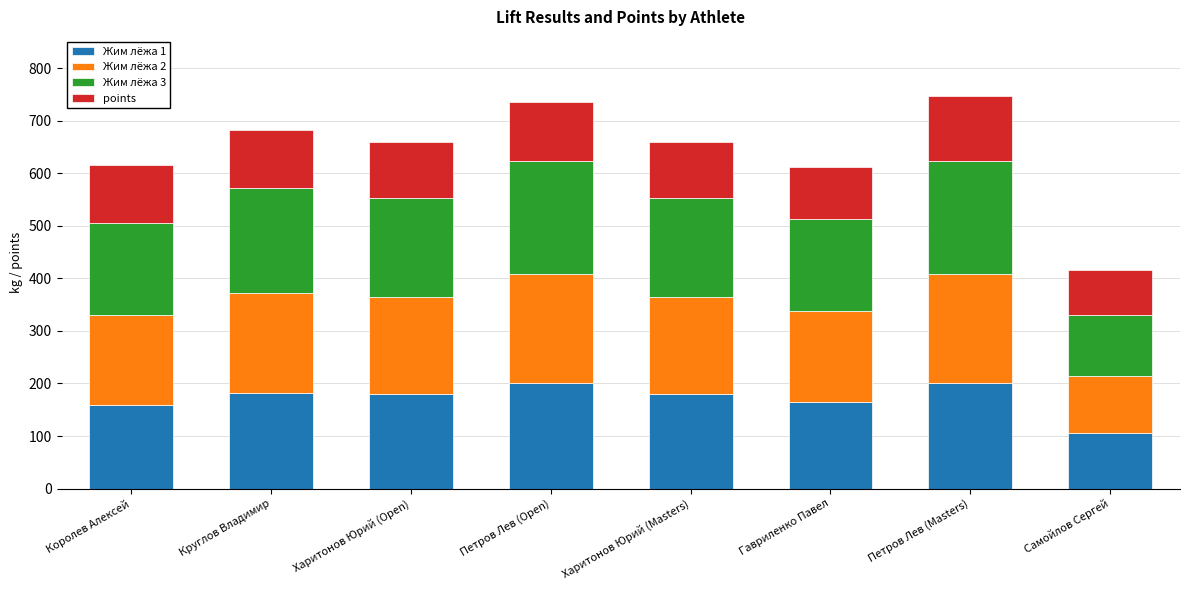

True or false: Жим лёжа 1 has a value of 77.6 at Круглов Владимир.

False